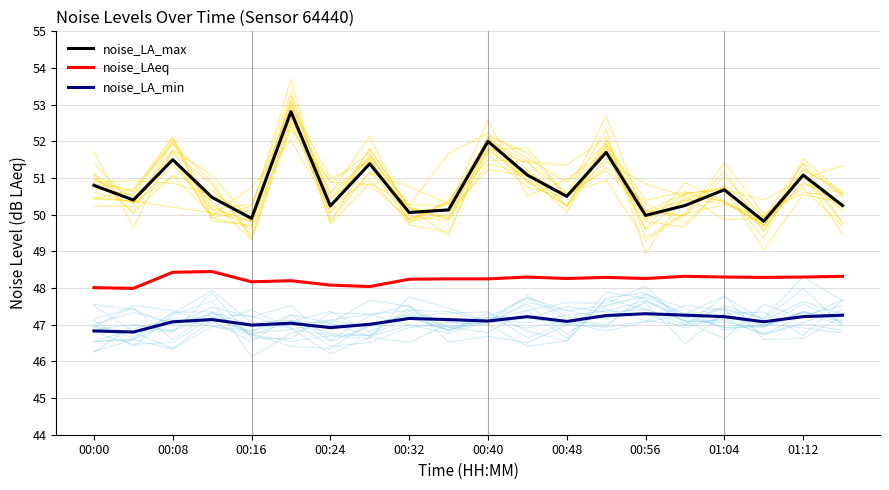

Reading right to left, what are all the values shown in this chart?

noise_LA_max: 50.2	51.1	49.8	50.7	50.2	50.0	51.7	50.5	51.1	52.0	50.1	50.1	51.4	50.2	52.8	49.9	50.5	51.5	50.4	50.8
noise_LAeq: 48.3	48.3	48.3	48.3	48.3	48.3	48.3	48.3	48.3	48.2	48.2	48.2	48.0	48.1	48.2	48.2	48.5	48.4	48.0	48.0
noise_LA_min: 47.3	47.2	47.1	47.2	47.3	47.3	47.2	47.1	47.2	47.1	47.1	47.2	47.0	46.9	47.0	47.0	47.1	47.1	46.8	46.8